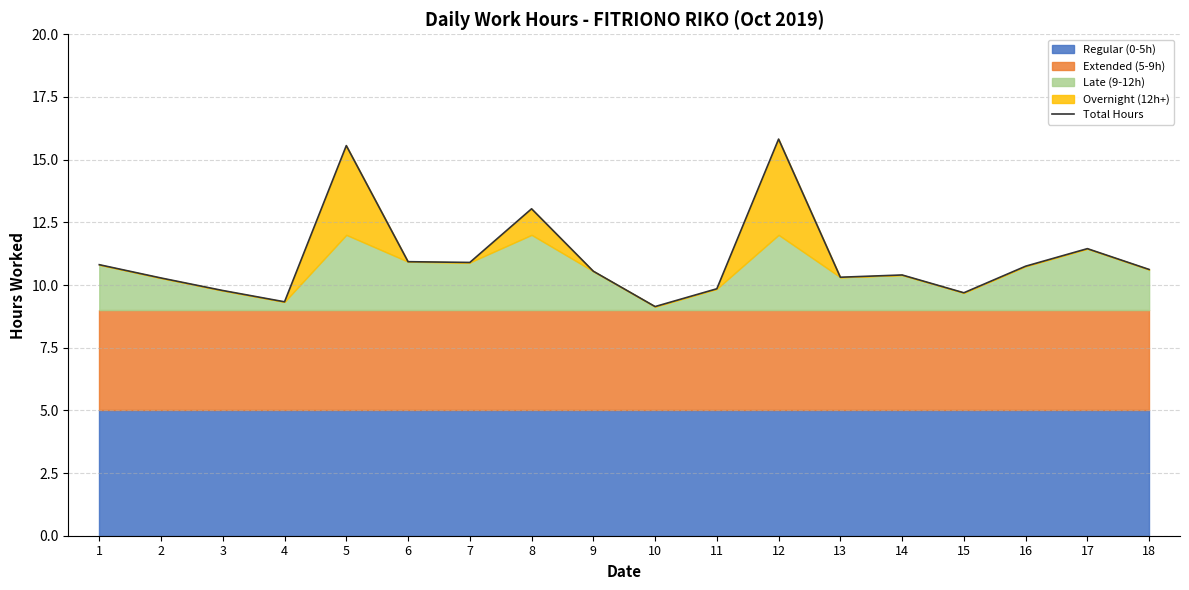

List the labels in order of value, smallest first.

10, 4, 15, 3, 11, 2, 13, 14, 9, 18, 16, 1, 7, 6, 17, 8, 5, 12